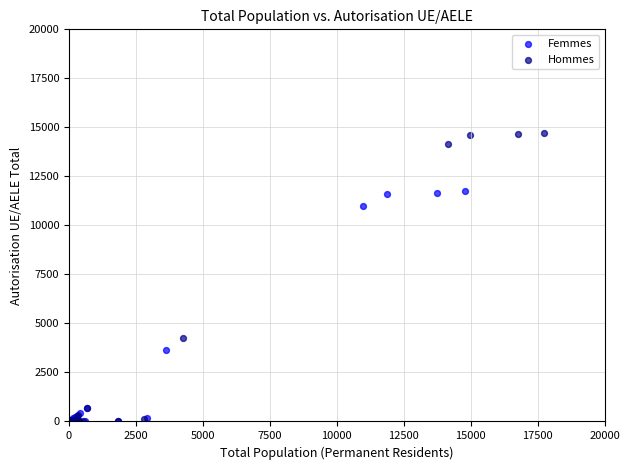

What are all the series names shown in the legend?

Femmes, Hommes